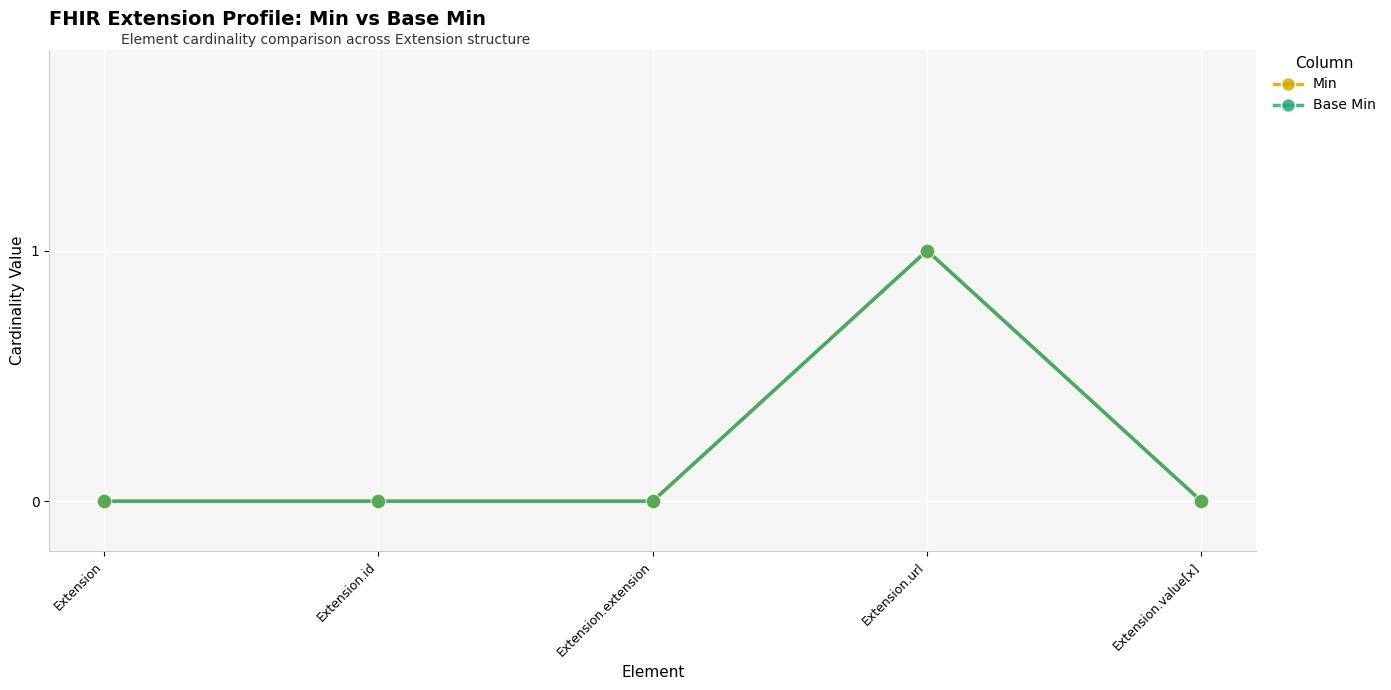

Does the chart have visible grid lines?

Yes